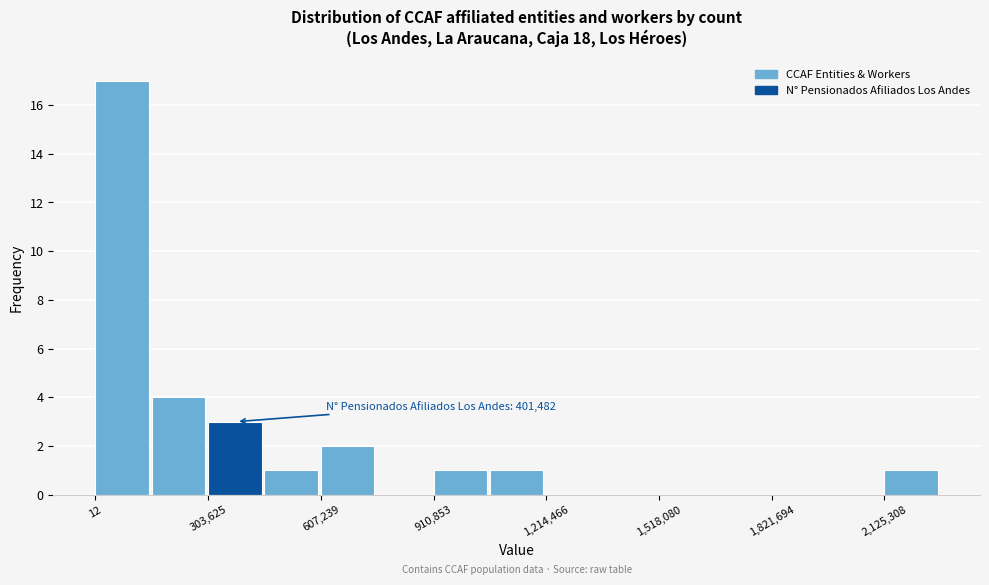

Read against the x-axis, roughly where is the centre of the tallest bar?

50000